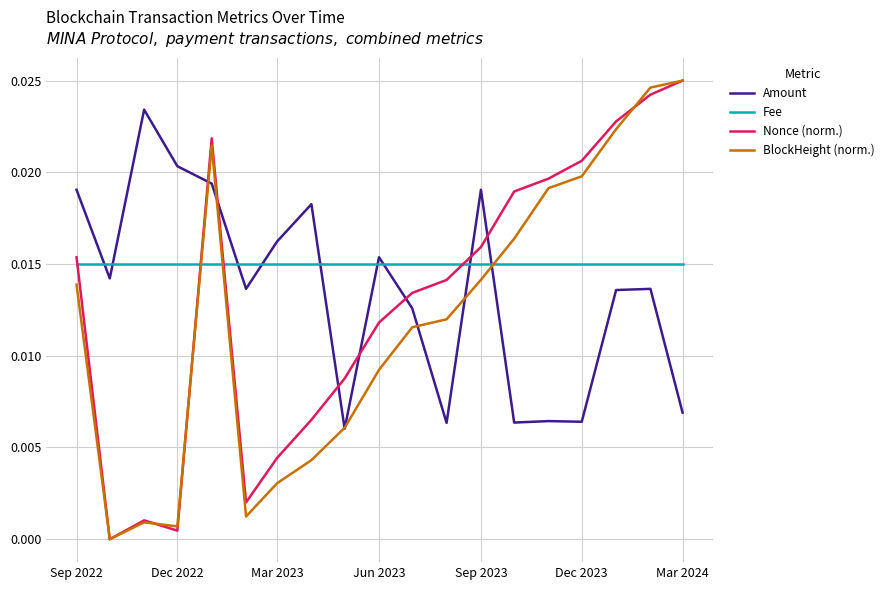

Which series has the largest total across all categories?

Fee